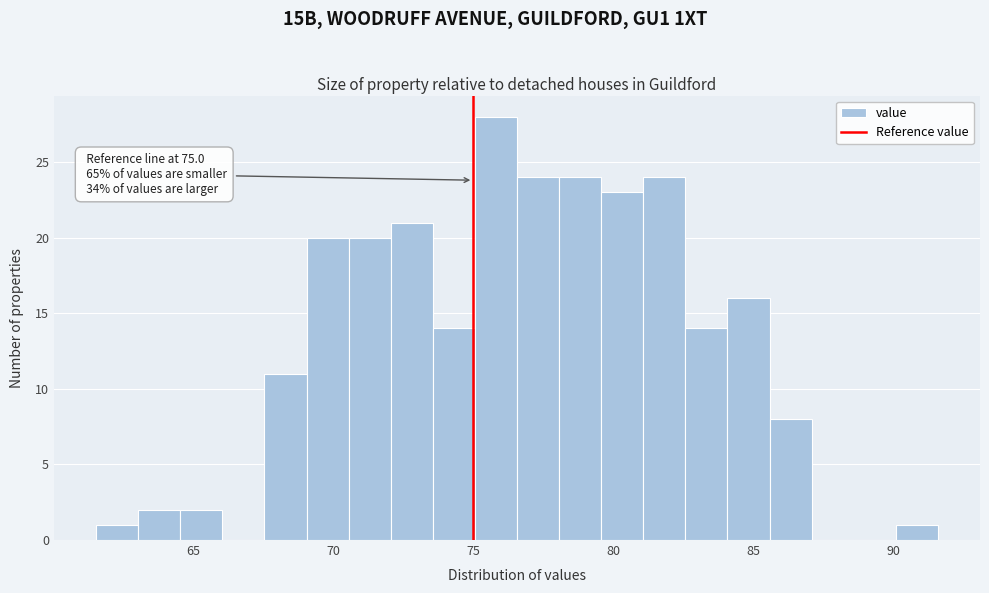

Read against the x-axis, roughly where is the centre of the tallest bar?

76.0